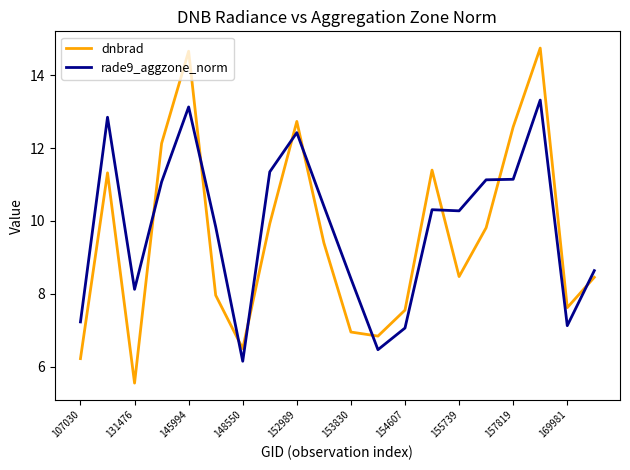

What is the difference between the maximum and minimum values in the dnbrad series?

9.2